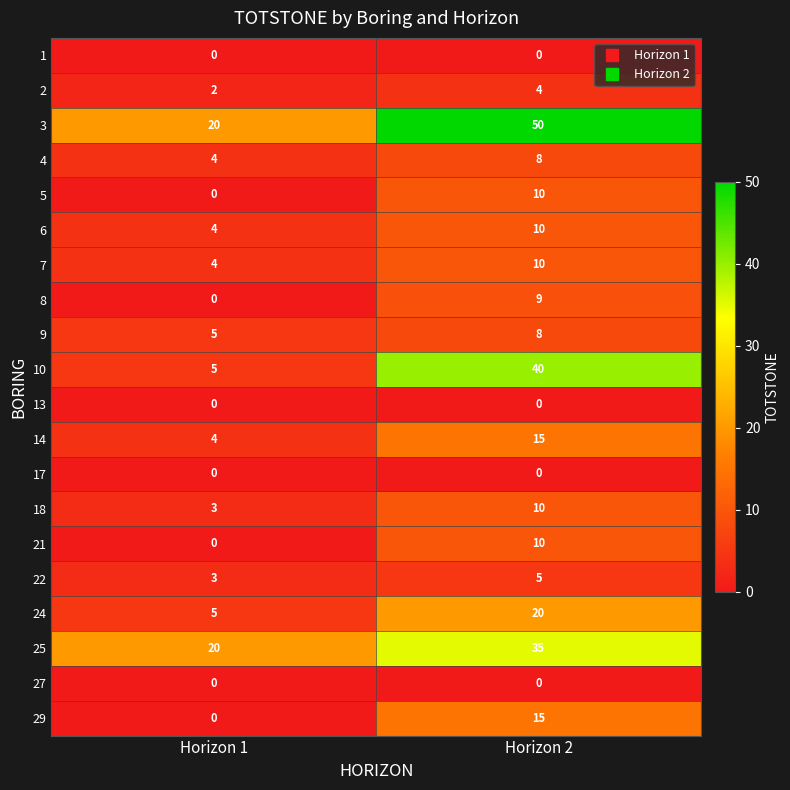

How many distinct data groups are displayed?

20